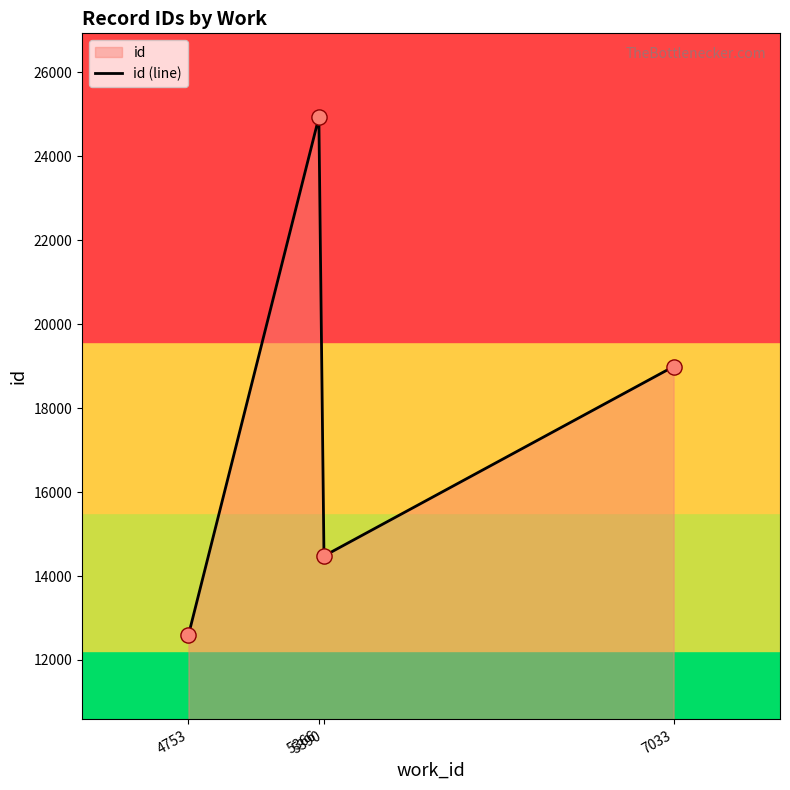

What is the change in value from 4753 to 7033?

+6400.5